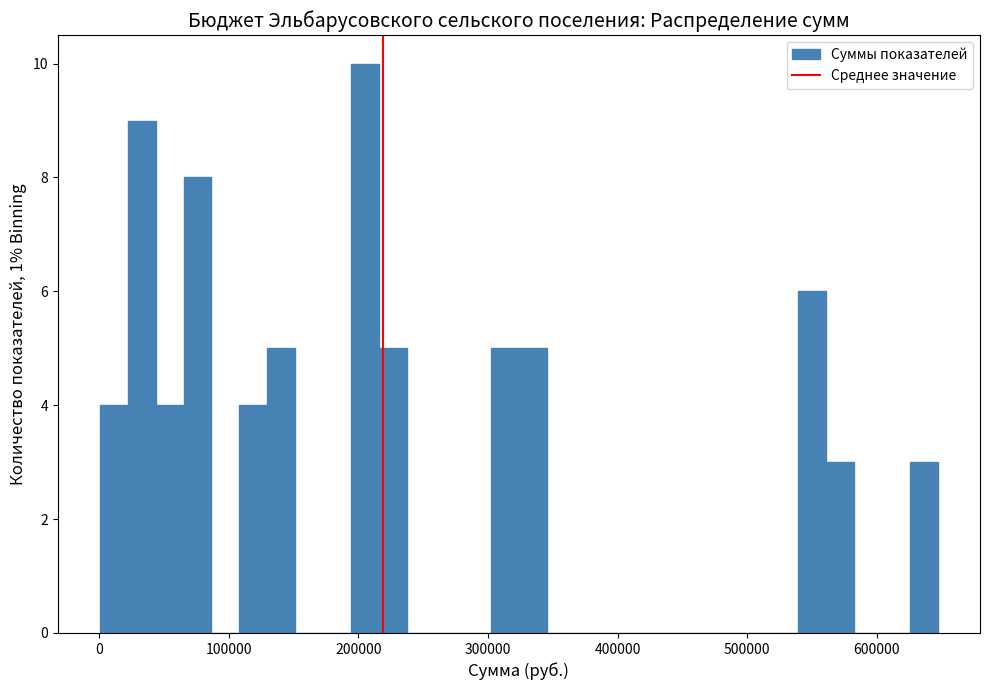

Read against the x-axis, roughly where is the centre of the tallest bar?

210000